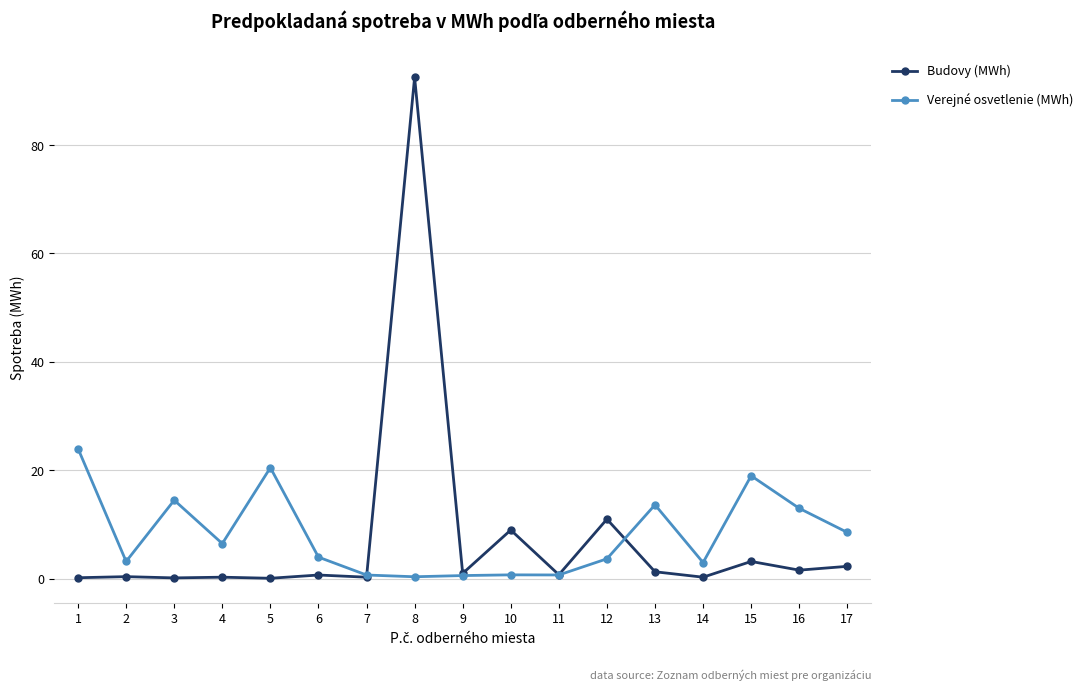

The Verejné osvetlenie (MWh) series shows 14.5 at 3. True or false?

True